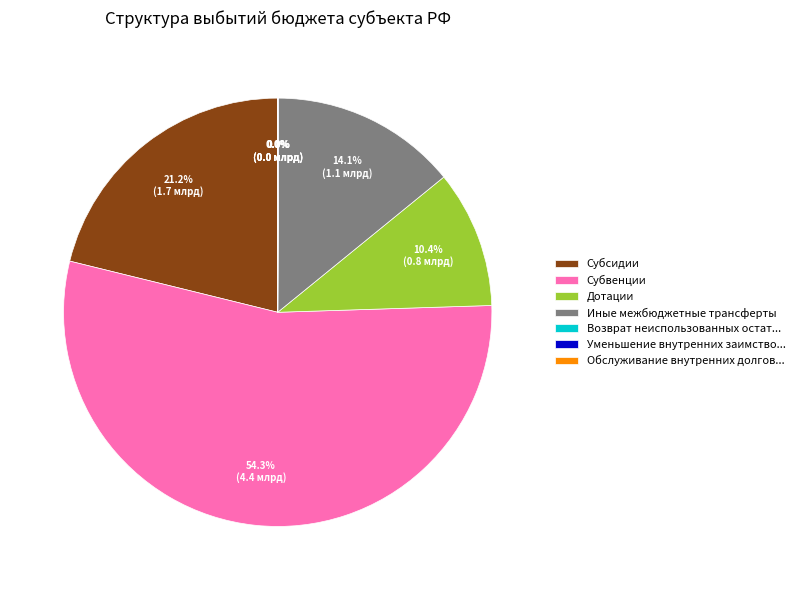

Approximately how many times larger is the value at Иные межбюджетные трансферты compared to Субсидии?

0.7